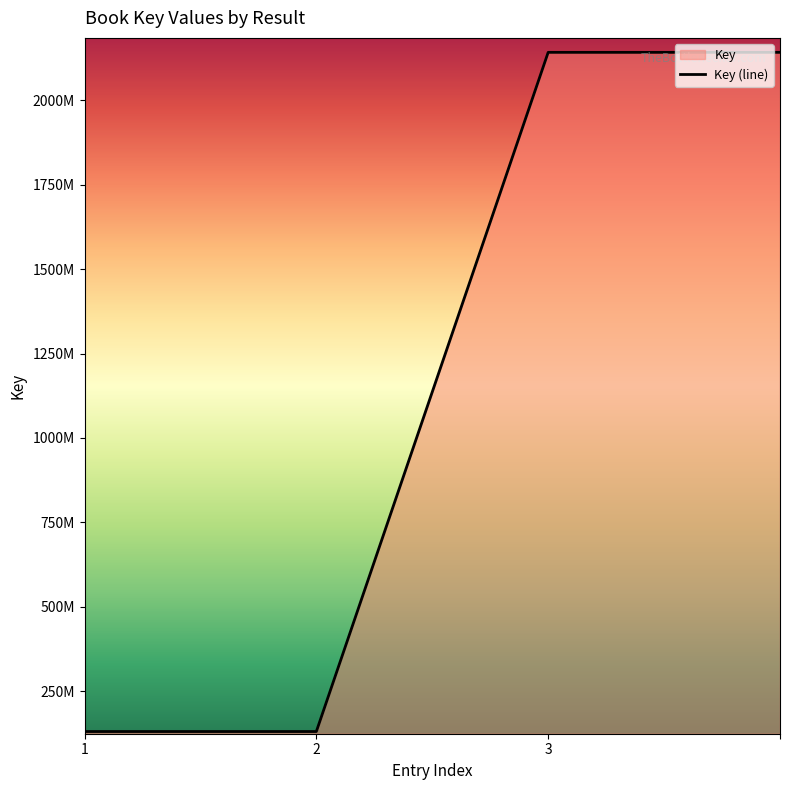

What is the value of the 4th point from the left?

2142396284